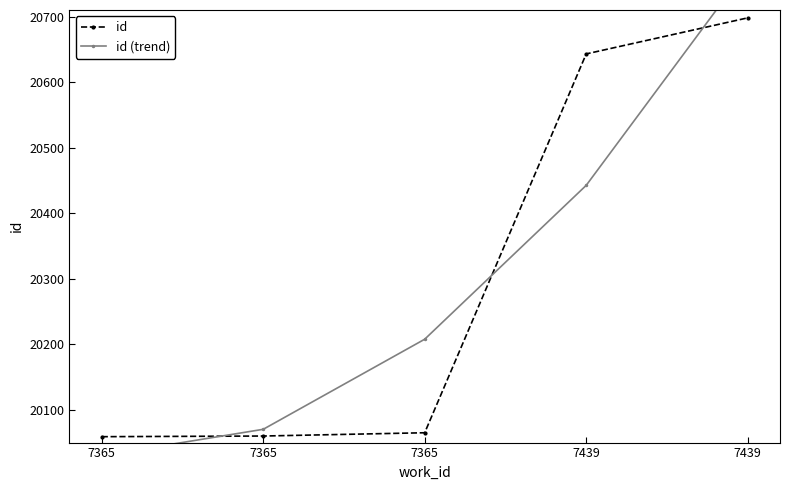

Reading left to right, what are all the values shown in this chart?

id: 7365=20059.0	7365=20060.0	7365=20065.0	7439=20643.0	7439=20698.0
id (trend): 7365=20030.1	7365=20070.3	7365=20207.7	7439=20442.5	7439=20774.5